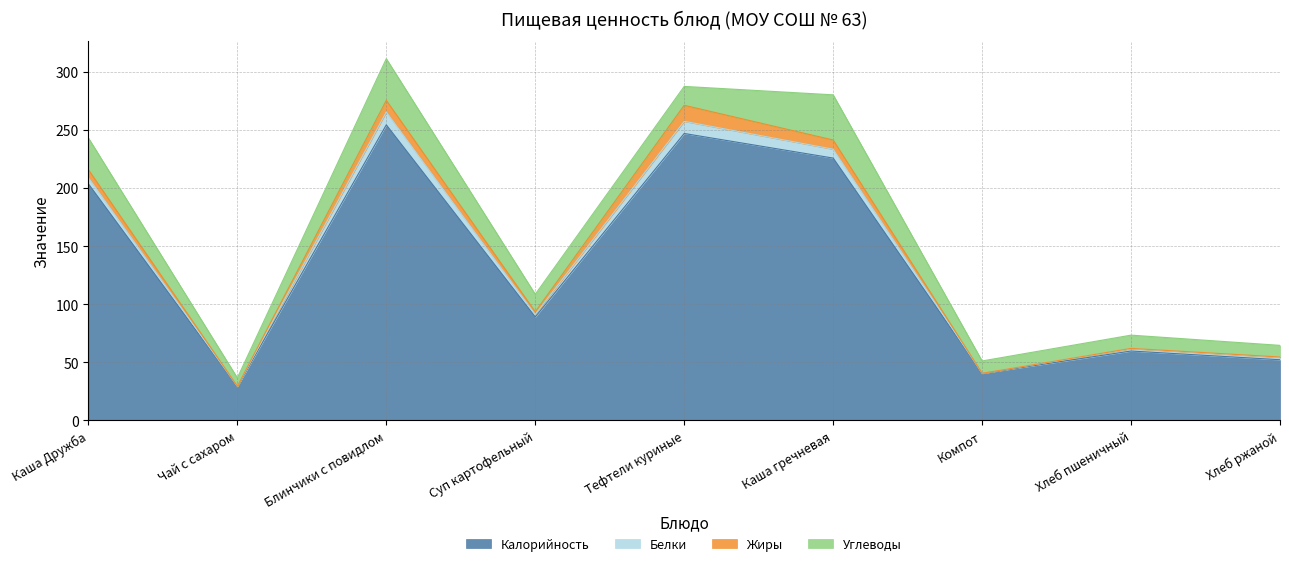

At how many categories does at least one series exceed 169?

4